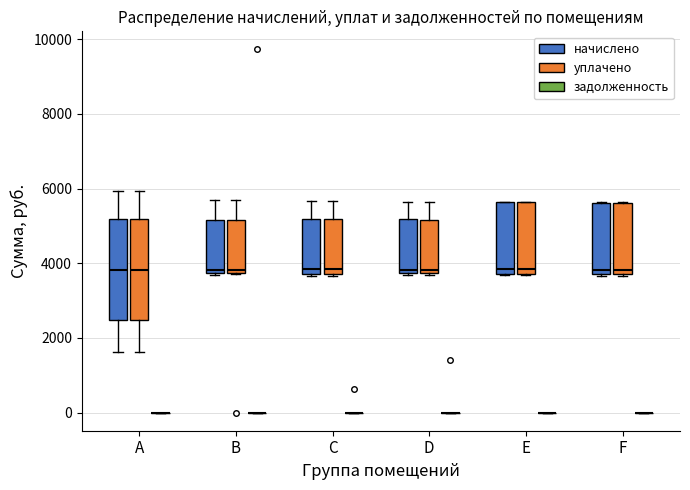

Reading left to right, read every box against the y-axis: the position of its median line, the range the box covers, and the ends of its whiskers. The values are not printed on the chart, so give them approximately, as read against the axis.

A (начислено): median 3800, box 2400 to 5200, whiskers 1600 to 6000
A (уплачено): median 3800, box 2400 to 5200, whiskers 1600 to 6000
A (задолженность): box collapsed to a line at 0, whiskers 0 to 0
B (начислено): median 3800 (just above the box's lower edge), box 3800 to 5200, whiskers 3600 to 5600
B (уплачено): median 3800 (just above the box's lower edge), box 3800 to 5200, whiskers 3800 to 5600
B (задолженность): box collapsed to a line at 0, whiskers 0 to 0
C (начислено): median 3800 (just above the box's lower edge), box 3800 to 5200, whiskers 3600 to 5600
C (уплачено): median 3800 (just above the box's lower edge), box 3800 to 5200, whiskers 3600 to 5600
C (задолженность): box collapsed to a line at 0, whiskers 0 to 0
D (начислено): median 3800 (just above the box's lower edge), box 3800 to 5200, whiskers 3600 to 5600
D (уплачено): median 3800 (just above the box's lower edge), box 3800 to 5200, whiskers 3600 to 5600
D (задолженность): box collapsed to a line at 0, whiskers 0 to 0
E (начислено): median 3800, box 3600 to 5600, whiskers 3600 to 5600
E (уплачено): median 3800, box 3600 to 5600, whiskers 3600 to 5600
E (задолженность): box collapsed to a line at 0, whiskers 0 to 0
F (начислено): median 3800, box 3600 to 5600, whiskers 3600 to 5600
F (уплачено): median 3800, box 3600 to 5600, whiskers 3600 to 5600
F (задолженность): box collapsed to a line at 0, whiskers 0 to 0